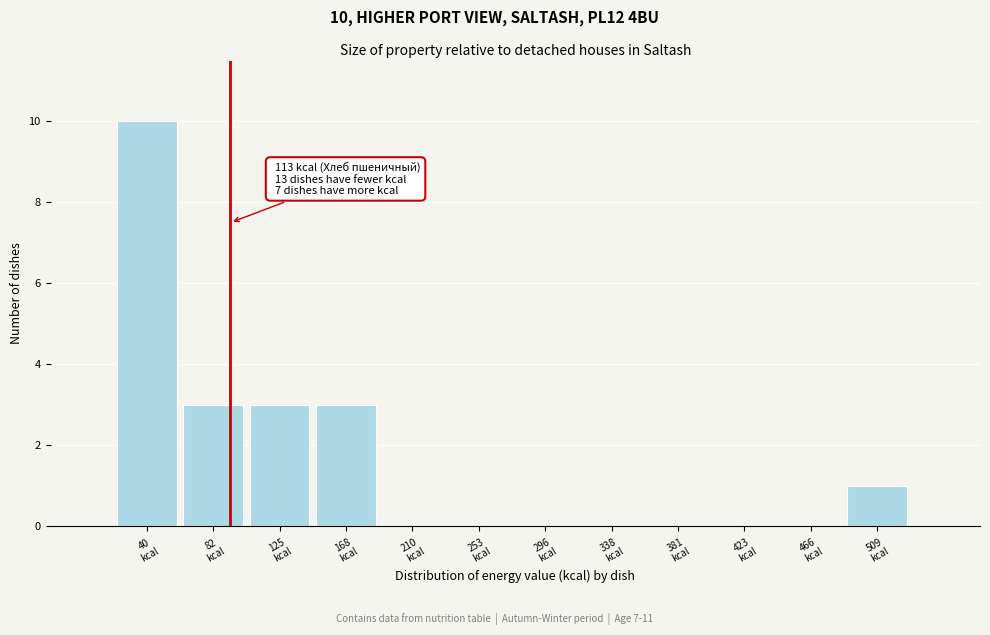

What is the greatest value displayed?

10